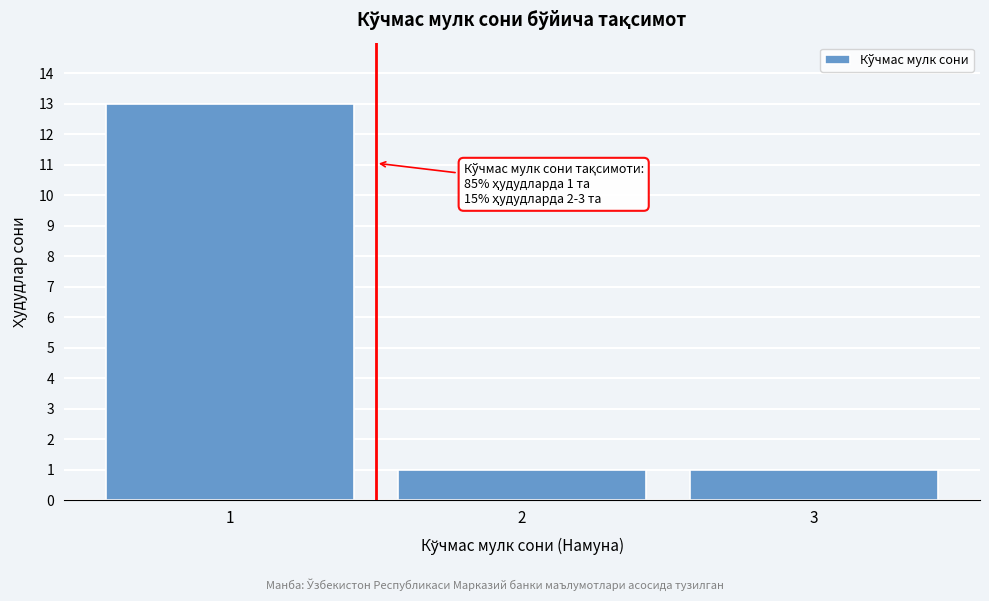

Reading left to right, what are all the values shown in this chart?

13	1	1